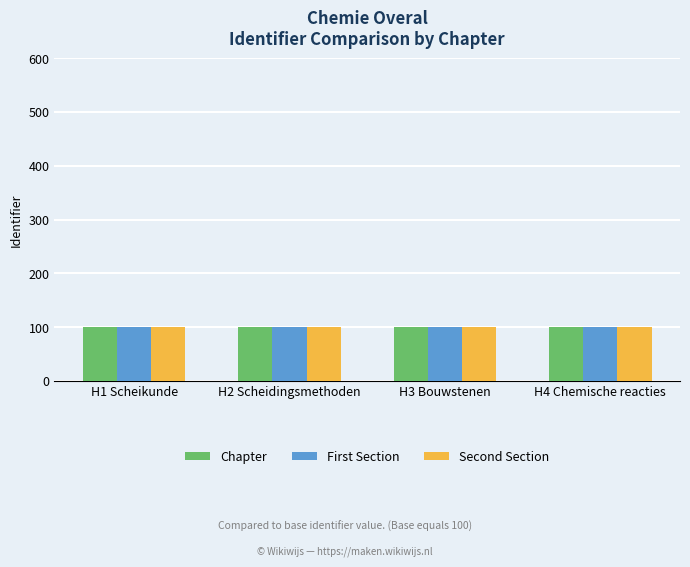

Reading left to right, transcribe all the data shown in this chart.

Chapter: 100.0	100.0	100.0	100.0
First Section: 100.0	100.0	100.0	100.0
Second Section: 100.0	100.0	100.0	100.0